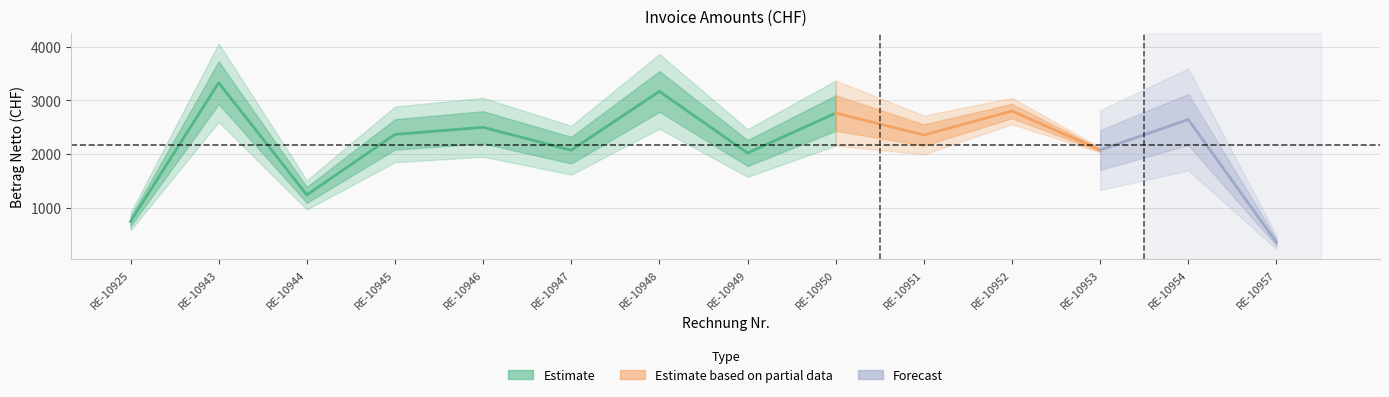

What is the sum of all values?

30419.5